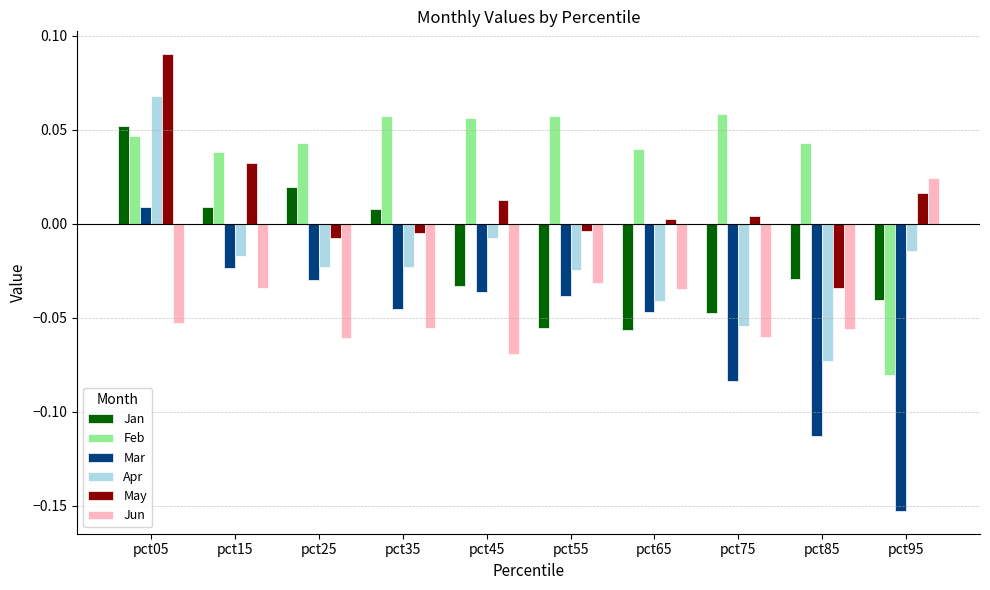

Are the bars horizontal?

No